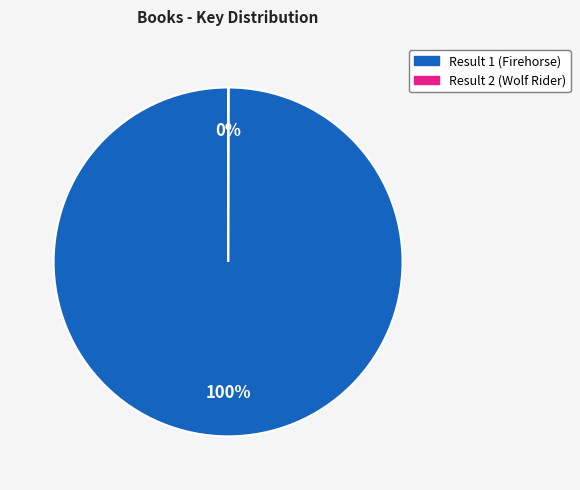

Which category accounts for the majority?

Result 1 (Firehorse)